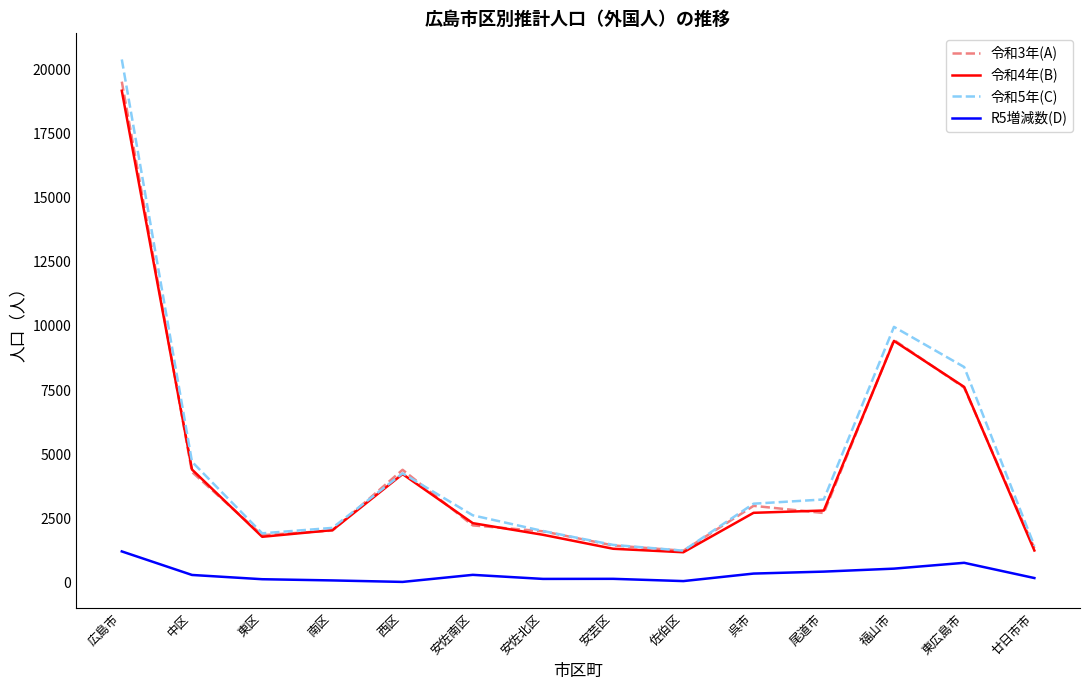

How many interior local peaks does the 令和3年(A) series have?

3